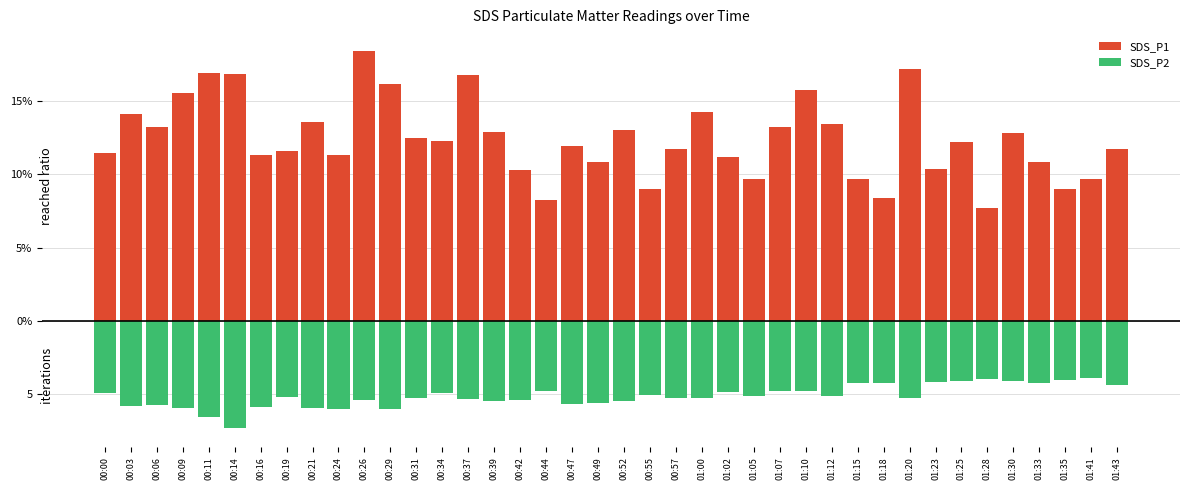

Which series has the widest spread of values?

SDS_P1